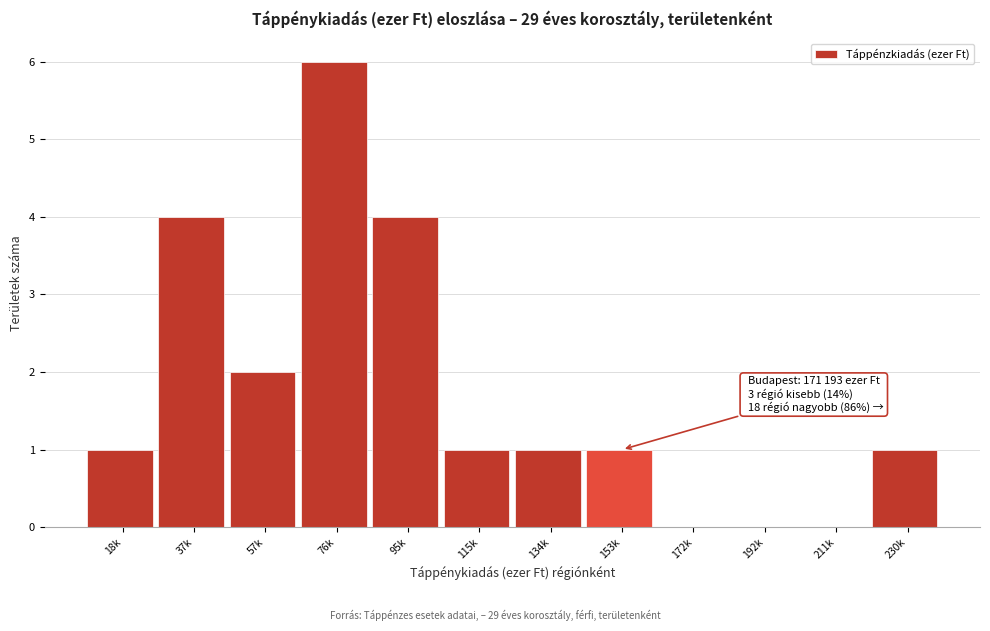

Reading left to right, list all the values displayed in this chart.

18k=1	37k=4	57k=2	76k=6	95k=4	115k=1	134k=1	153k=1	172k=0	192k=0	211k=0	230k=1